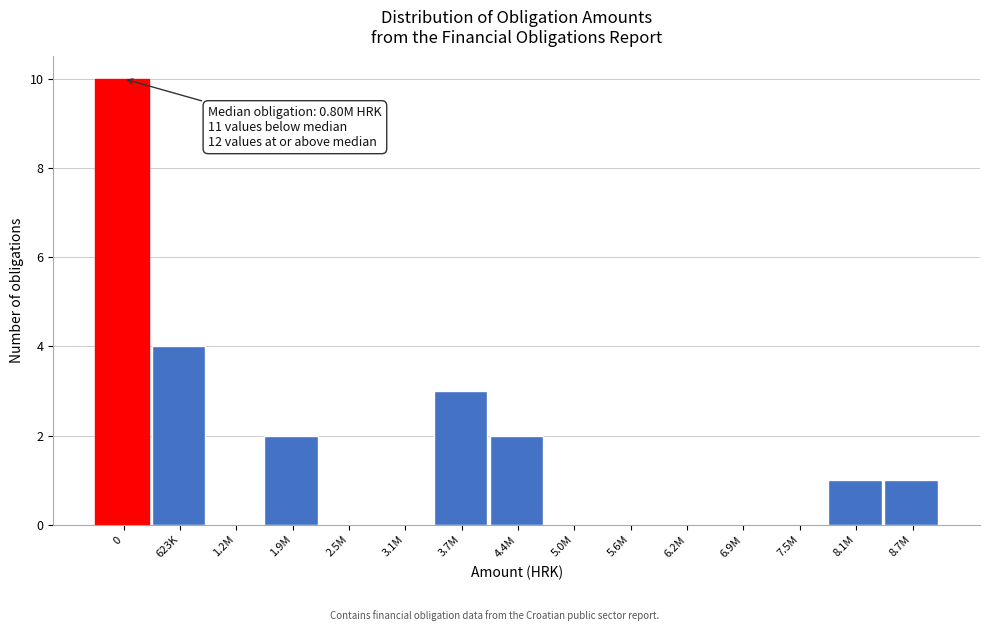

Reading right to left, extract all data points from this chart.

8.7M=1	8.1M=1	7.5M=0	6.9M=0	6.2M=0	5.6M=0	5.0M=0	4.4M=2	3.7M=3	3.1M=0	2.5M=0	1.9M=2	1.2M=0	623K=4	0=10